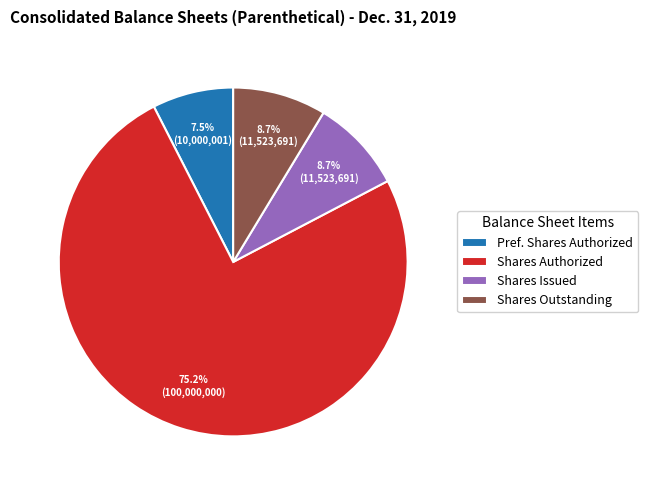

Count the number of slices in the pie.

4